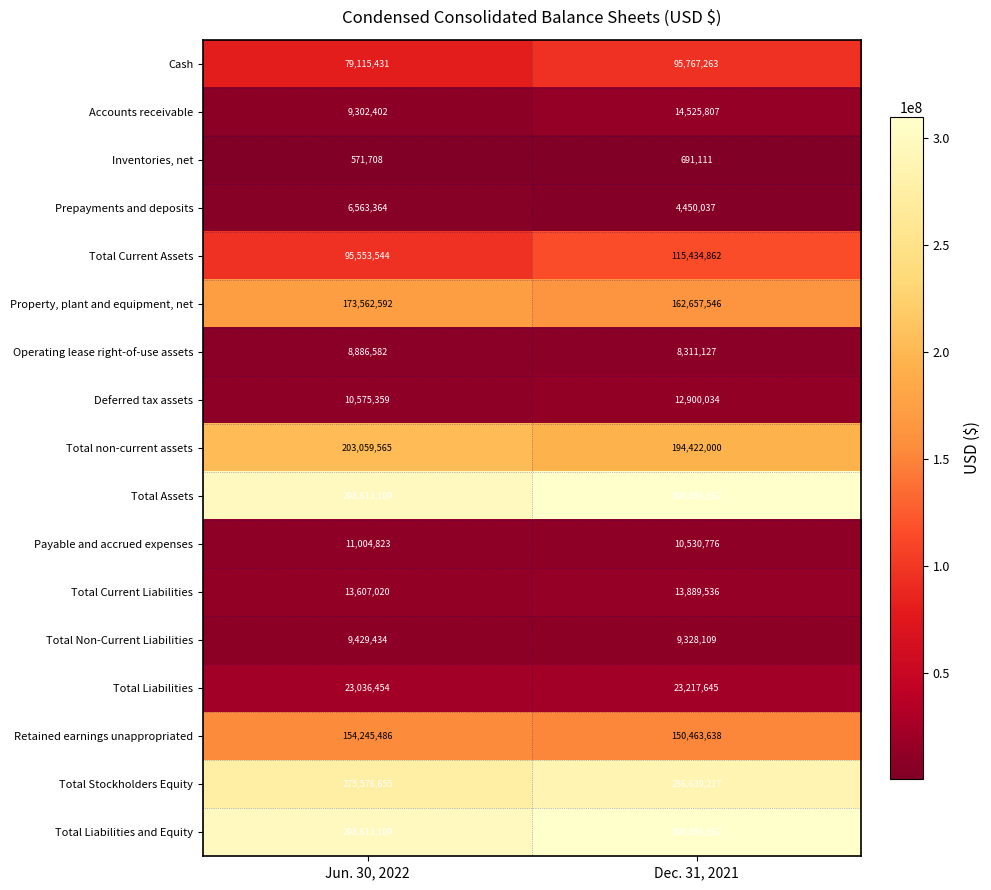

Count the number of data series in this chart.

17